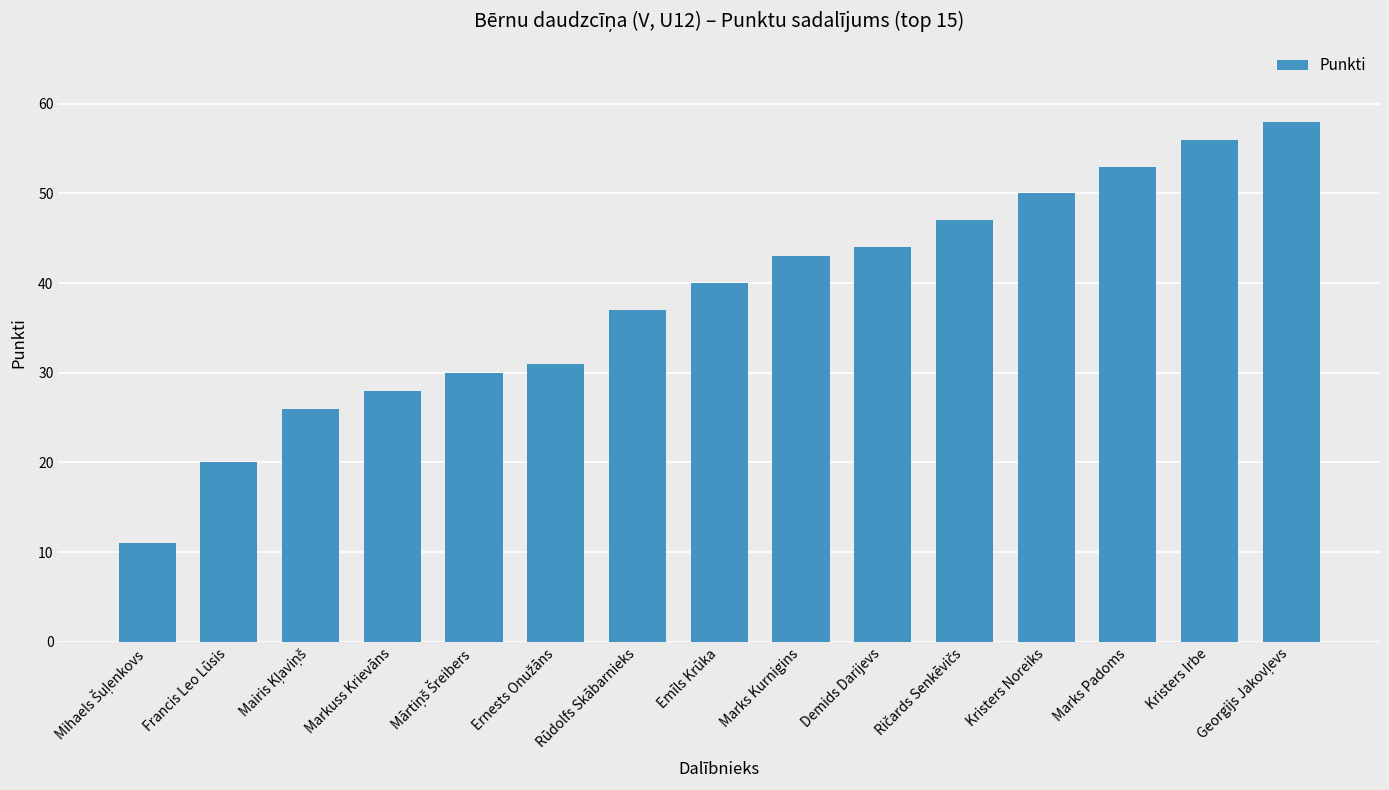

Which has a higher value, Marks Kurnigins or Francis Leo Lūsis?

Marks Kurnigins